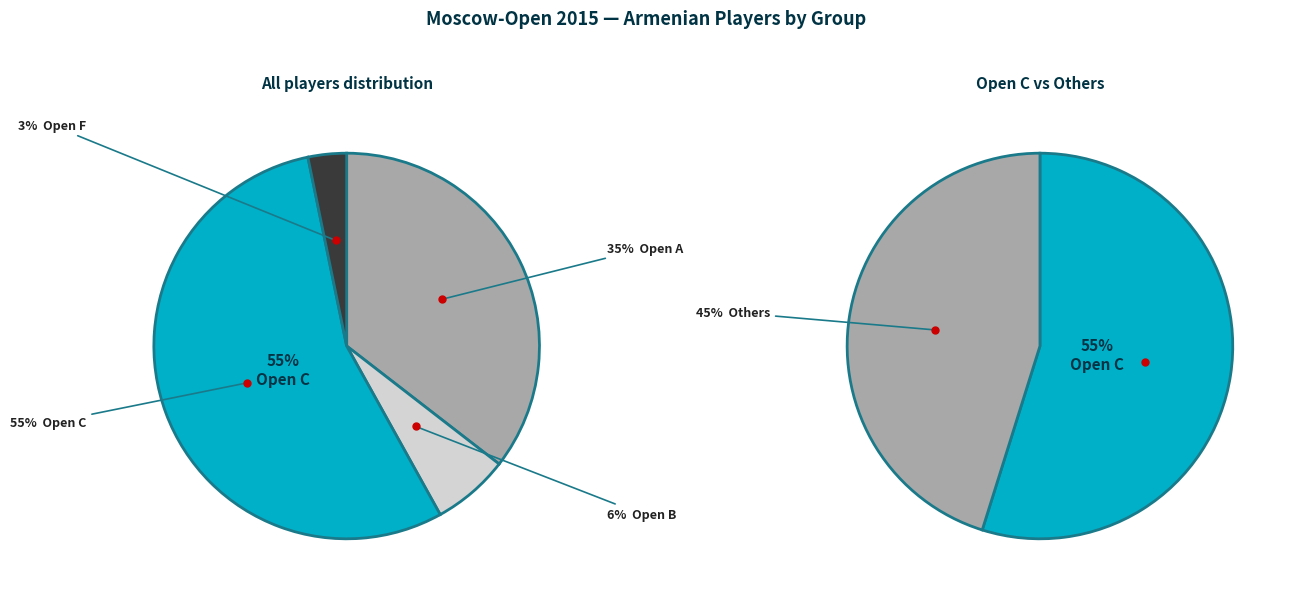

To the nearest percent, what portion does Open C represent?

55%